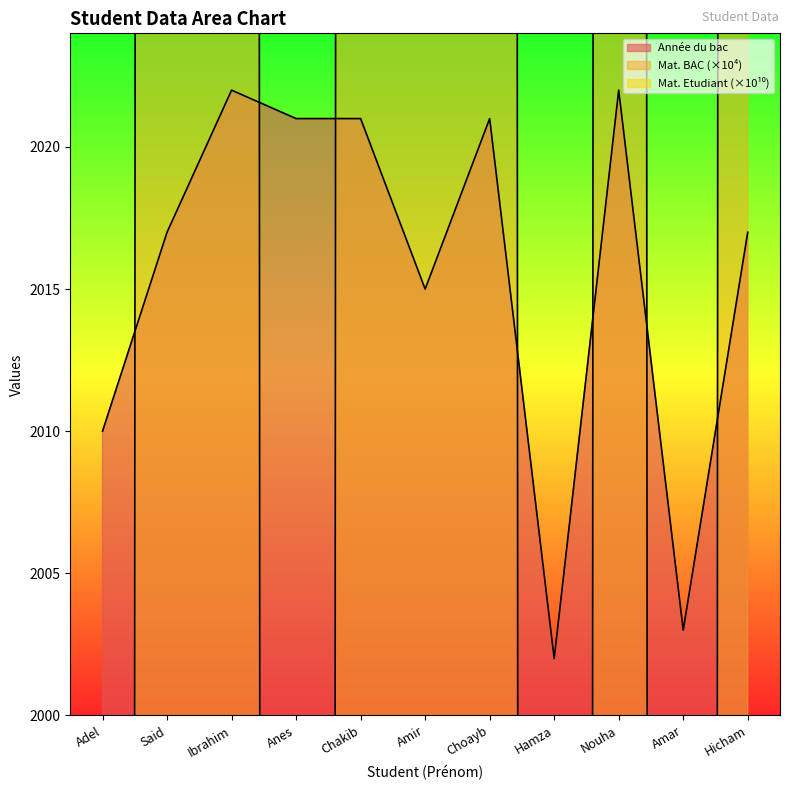

How many data points in Mat. BAC are less than 3333?

5